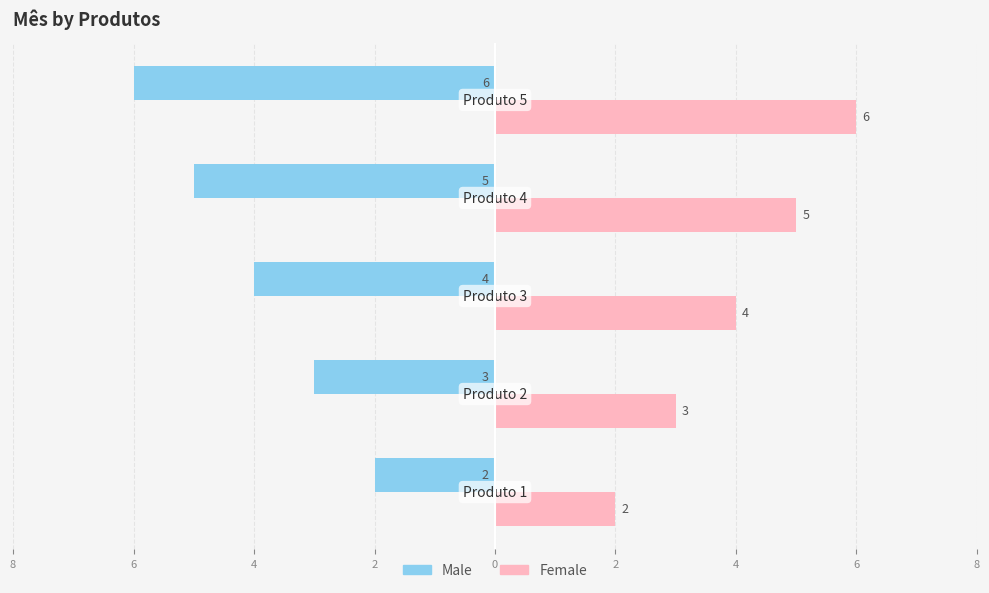

Which series has the widest spread of values?

Male